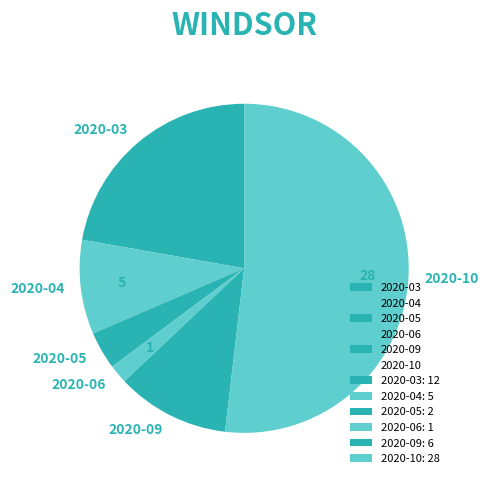

Is the sum of 2020-09 and 2020-06 greater than half?

No